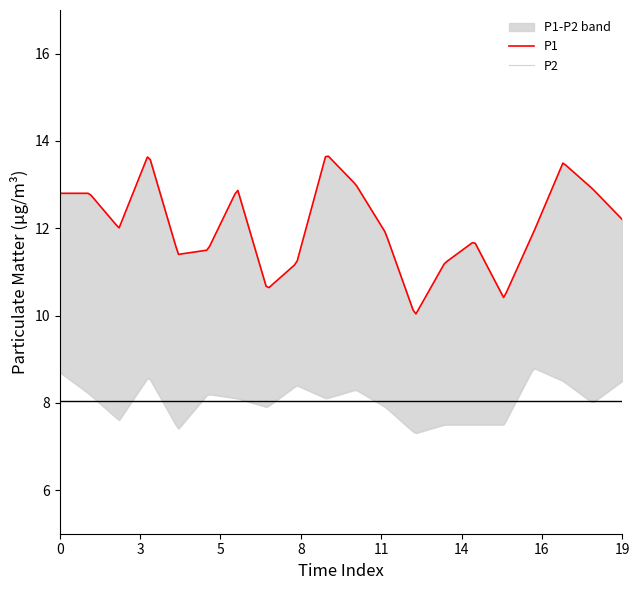

In P2, how many points are lower than both neighbors (excluding endpoints)?

6